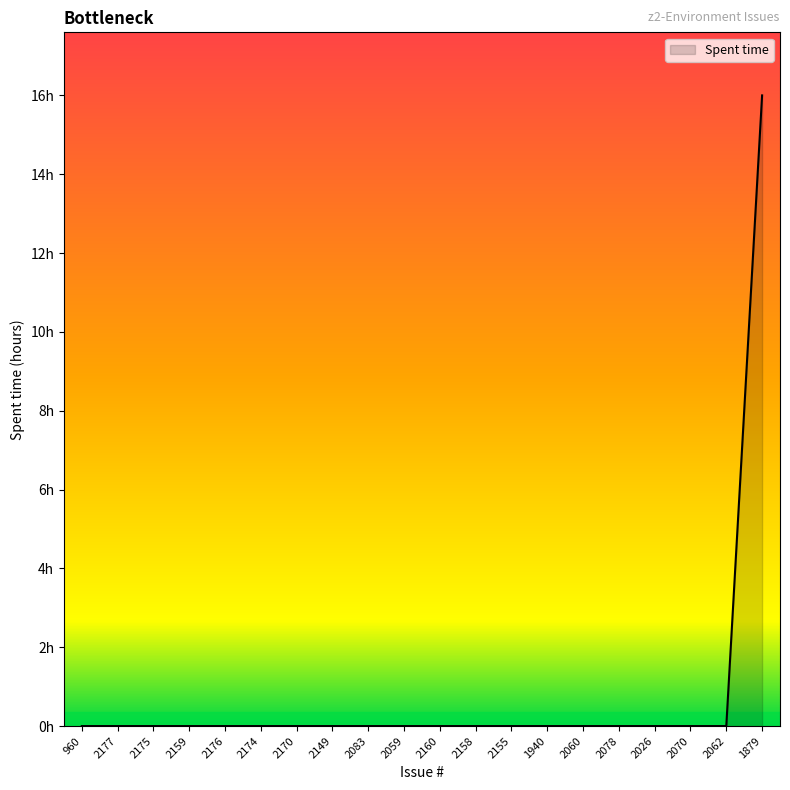

Is this an area chart (filled region under the line)?

Yes